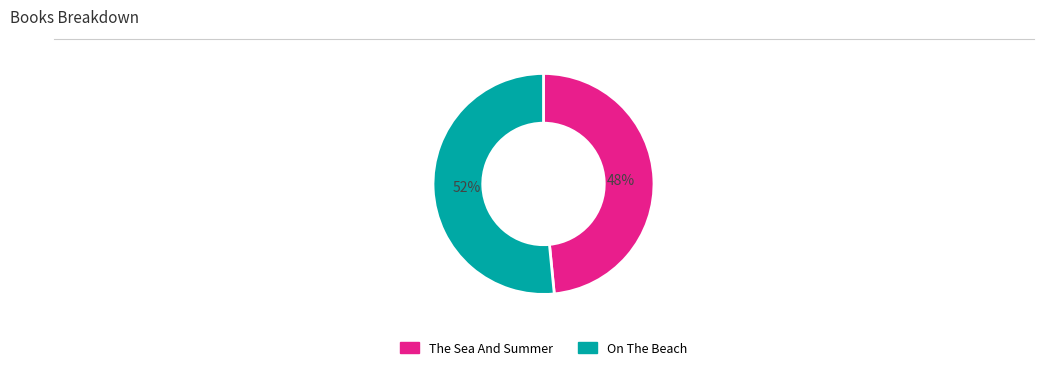

Is it true that The Sea And Summer is 48% of the pie?

True